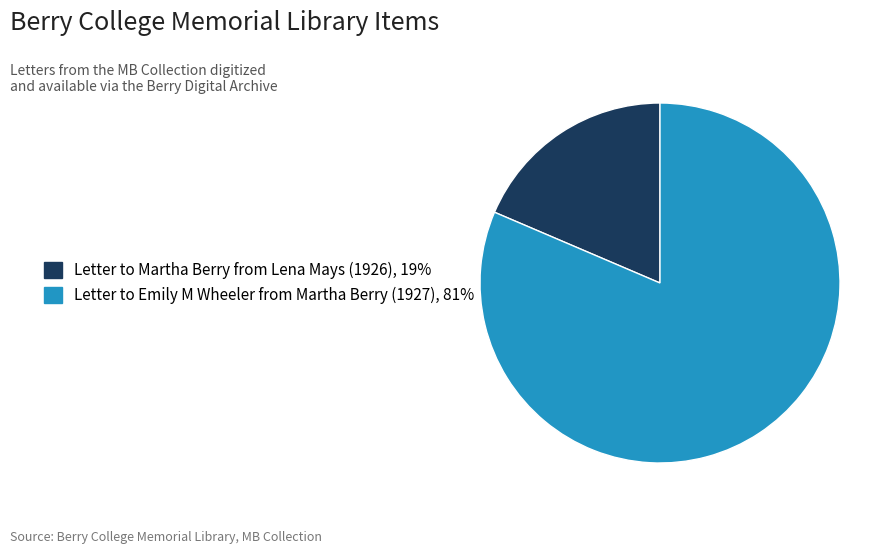

Which slice is the largest?

Letter to Emily M Wheeler from Martha Berry (1927)